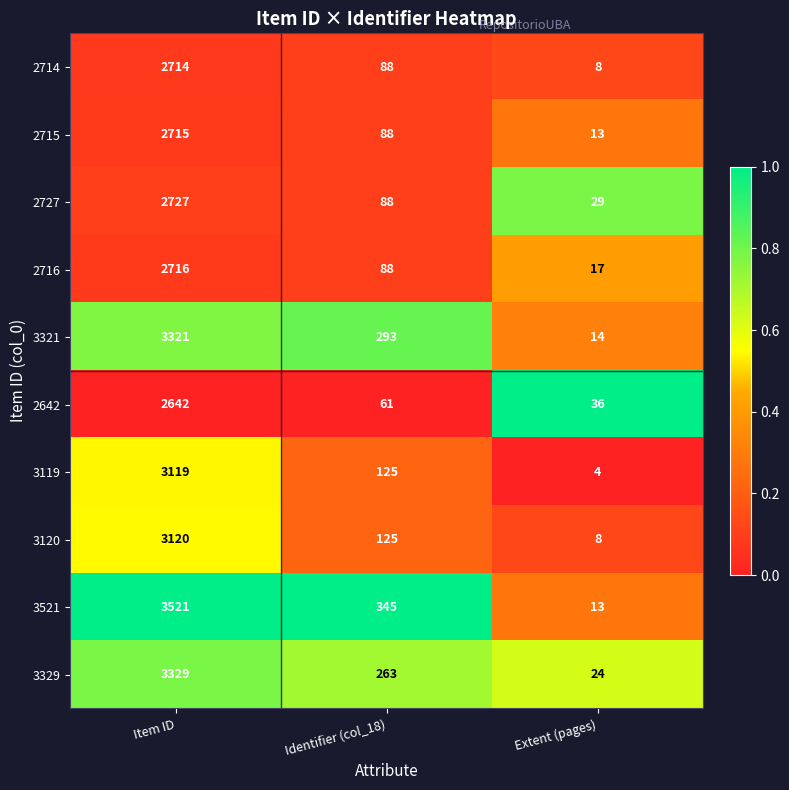

What is the difference between the maximum and minimum values in the 3119 series?

3115